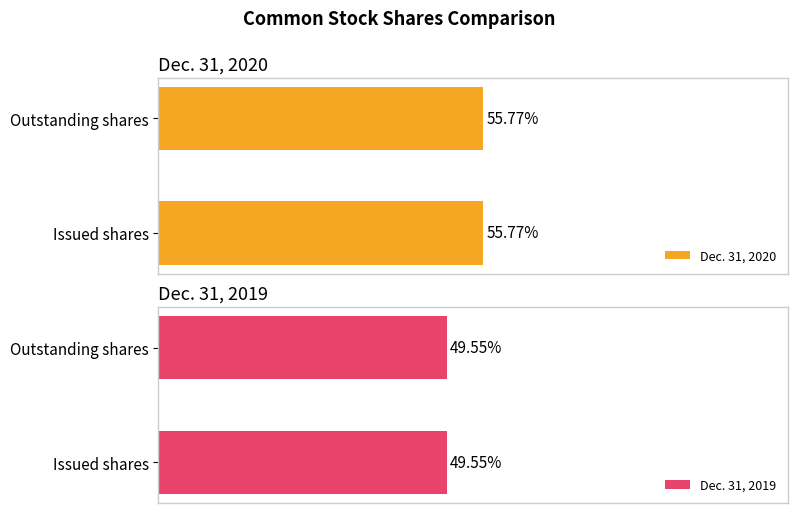

What are all the series names shown in the legend?

Dec. 31, 2020, Dec. 31, 2019